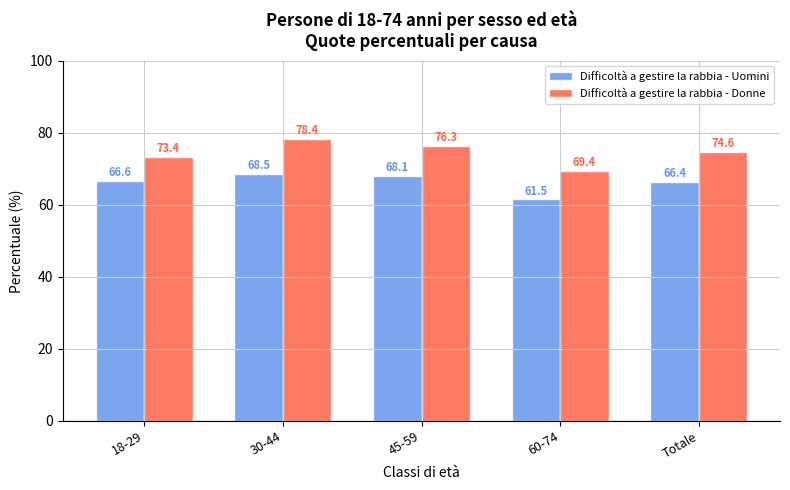

What position from the left is Totale?

5